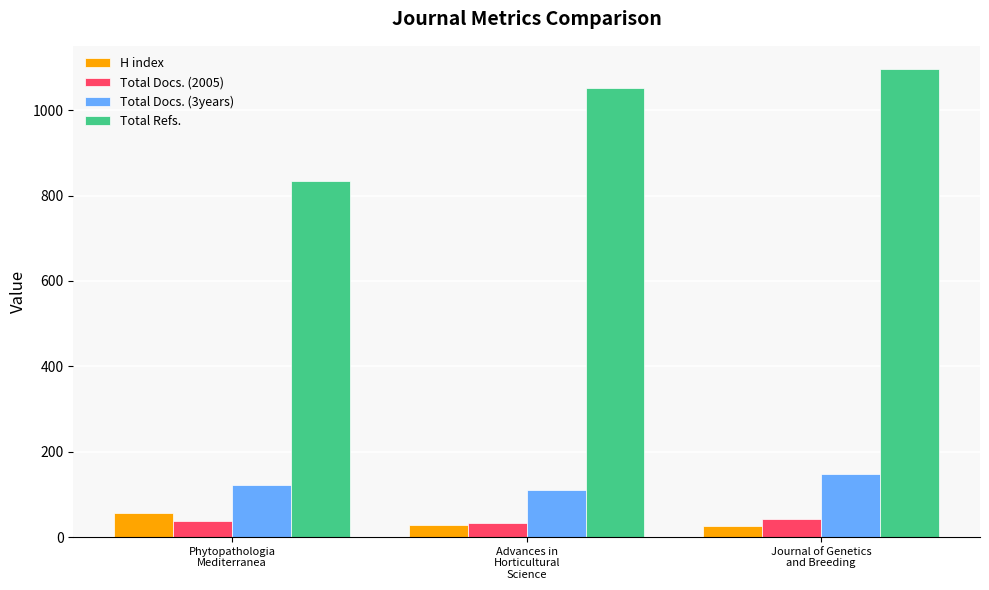

What position from the right is Phytopathologia
Mediterranea?

3